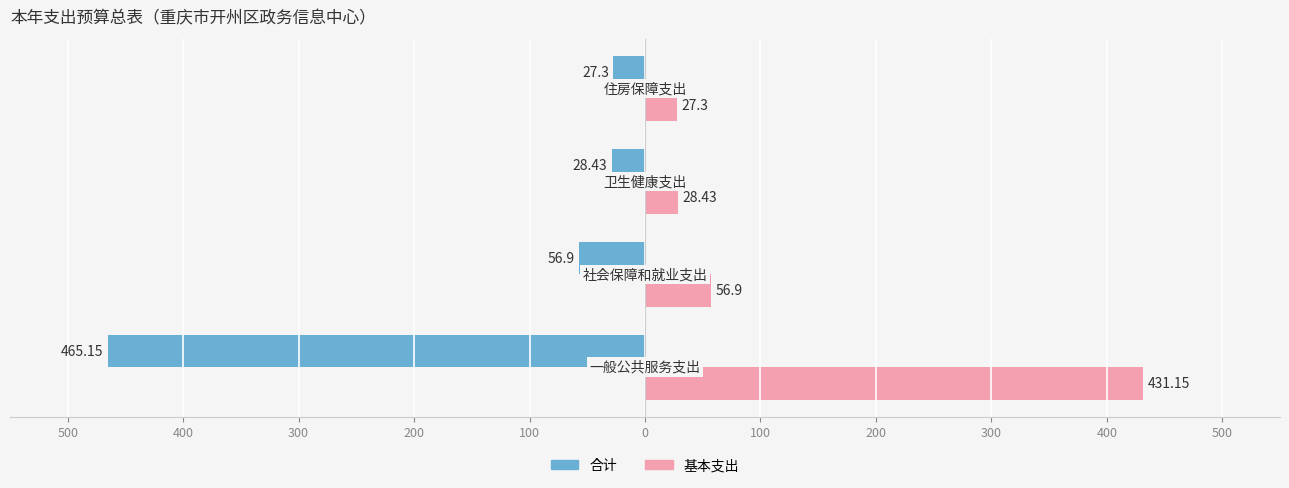

What is the value of the 合计 bar at the 2nd from the left?

-56.9